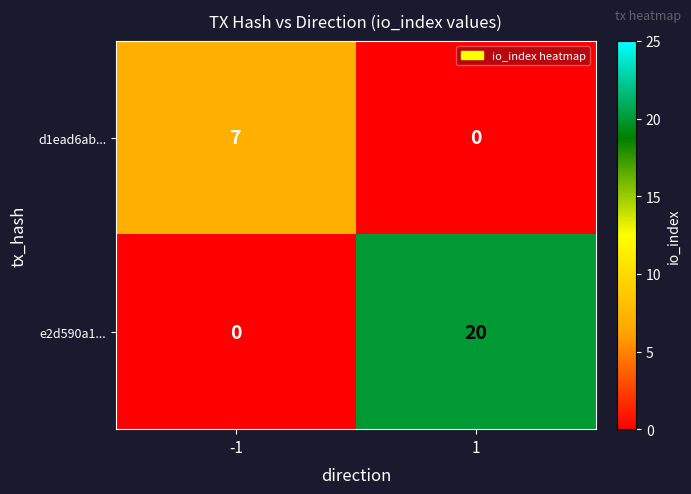

The d1ead6ab... series shows 2 at -1. True or false?

False